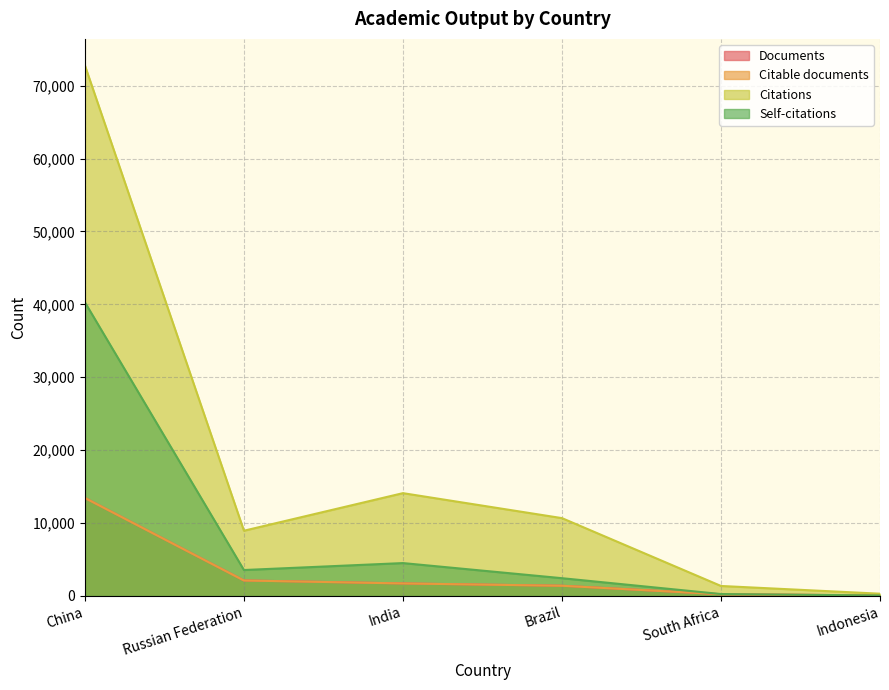

What is the value of the Self-citations point at the 3rd from the left?

4512